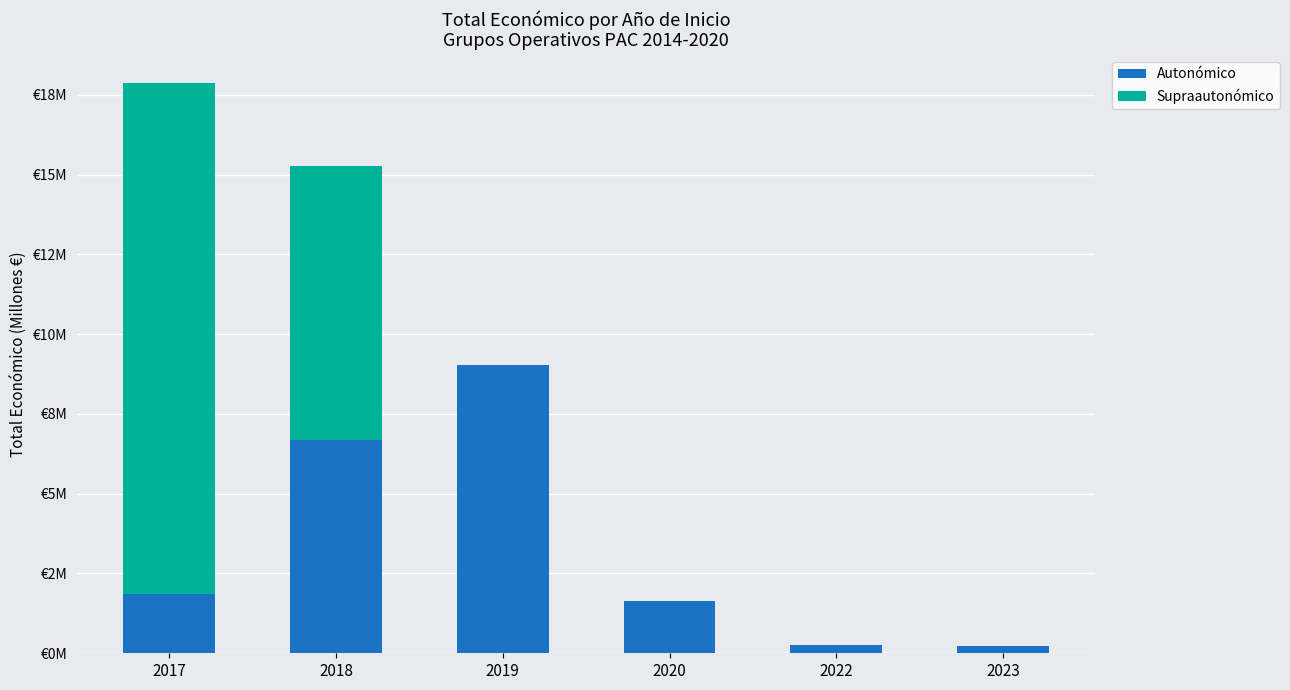

What is the sum of the Supraautonómico values at 2017 and 2018?

24.6